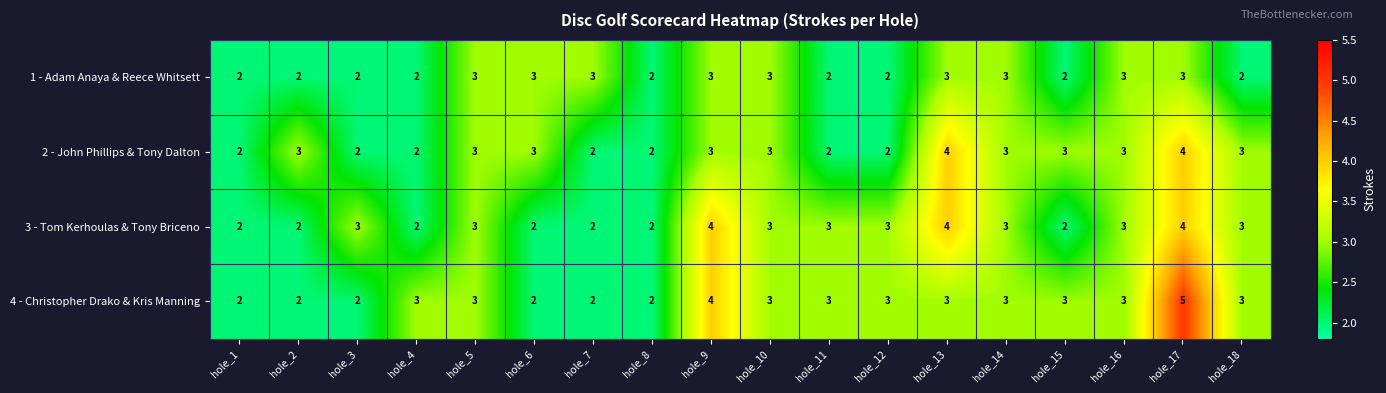

Rank the series by their average value, from highest to lowest.

4 - Christopher Drako & Kris Manning, 3 - Tom Kerhoulas & Tony Briceno, 2 - John Phillips & Tony Dalton, 1 - Adam Anaya & Reece Whitsett